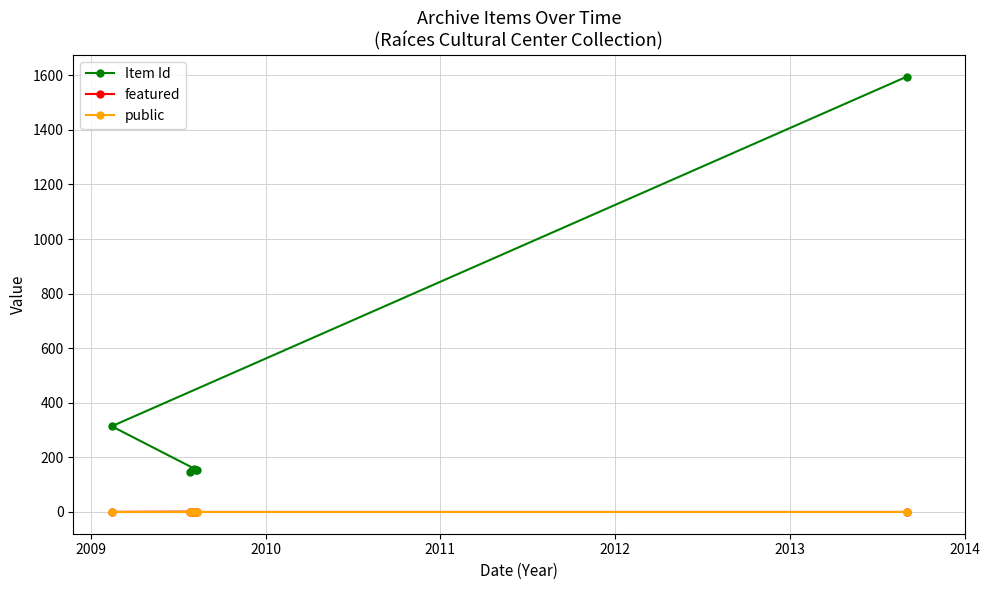

How many series are shown in this chart?

3